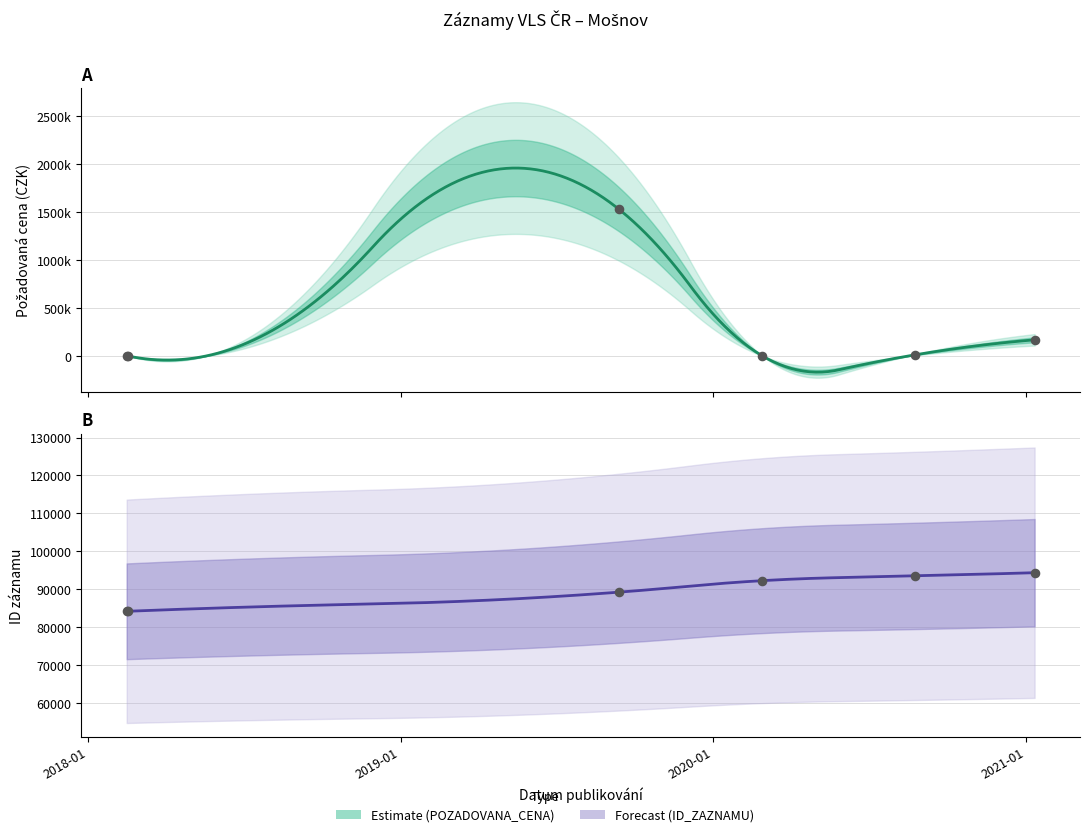

What is the change in value from 2019-09-13 to 2021-01-11?

-1361804